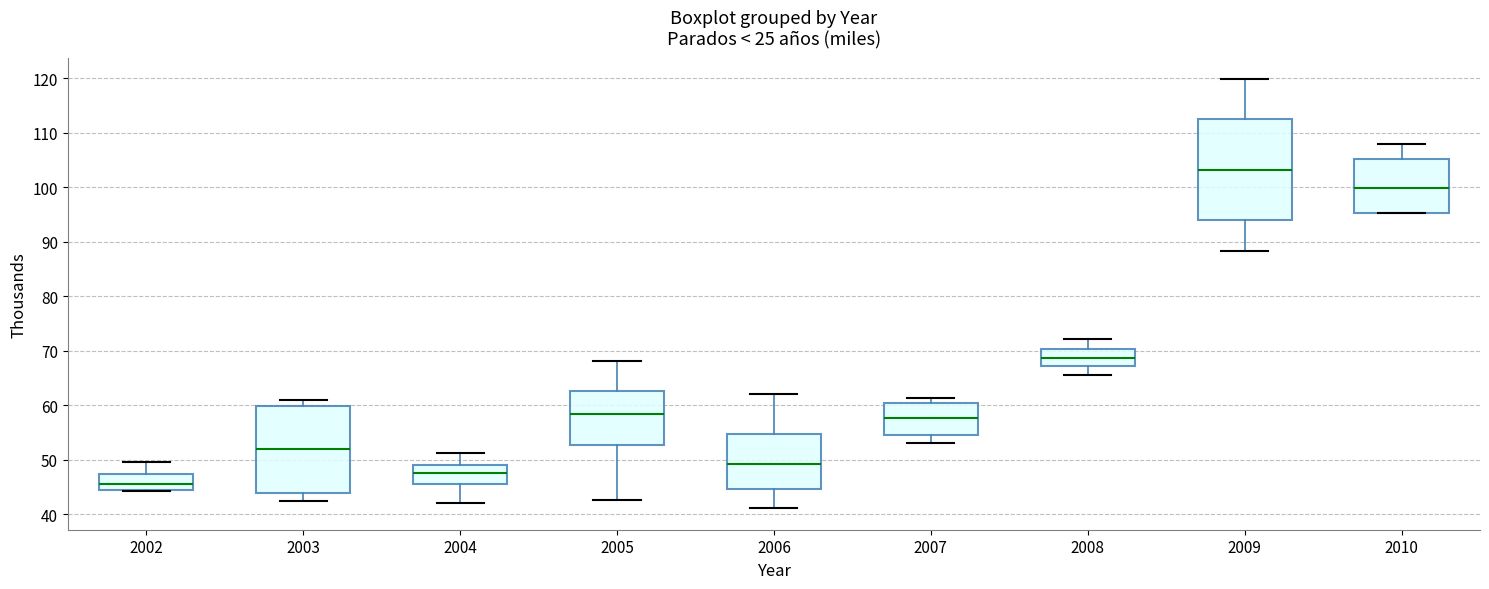

Which box is the tallest, from its lower edge to its upper edge?

2009